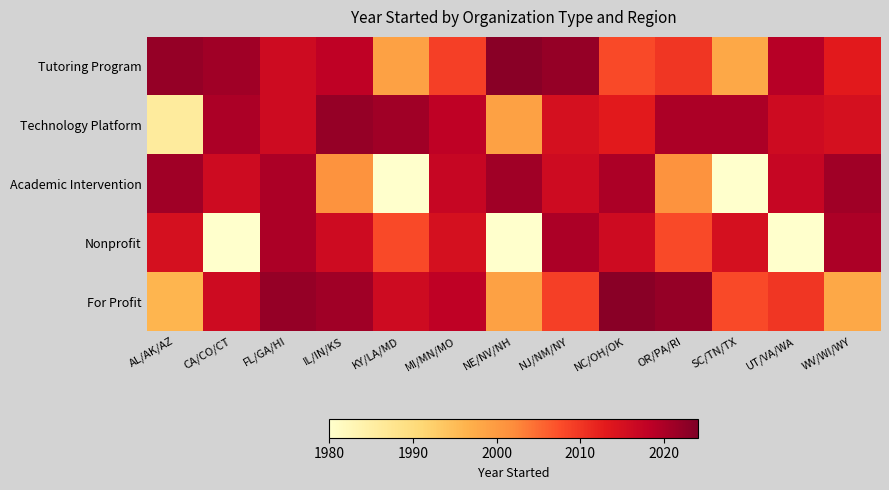

Rank the series by their maximum value, from highest to lowest.

Tutoring Program, For Profit, Technology Platform, Academic Intervention, Nonprofit